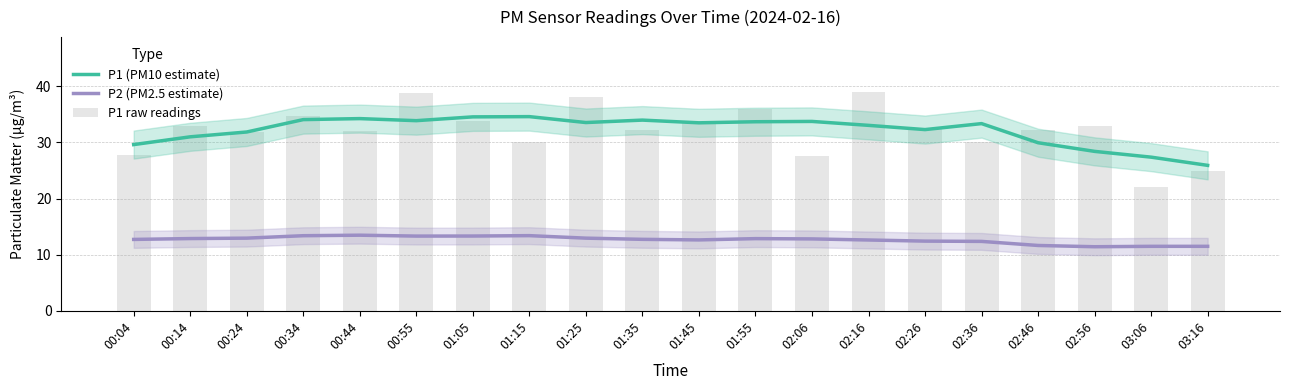

List the labels in order of P1 (PM10 estimate) value, largest first.

01:15, 01:05, 00:44, 00:34, 01:35, 00:55, 02:06, 01:55, 01:25, 01:45, 02:36, 02:16, 02:26, 00:24, 00:14, 02:46, 00:04, 02:56, 03:06, 03:16